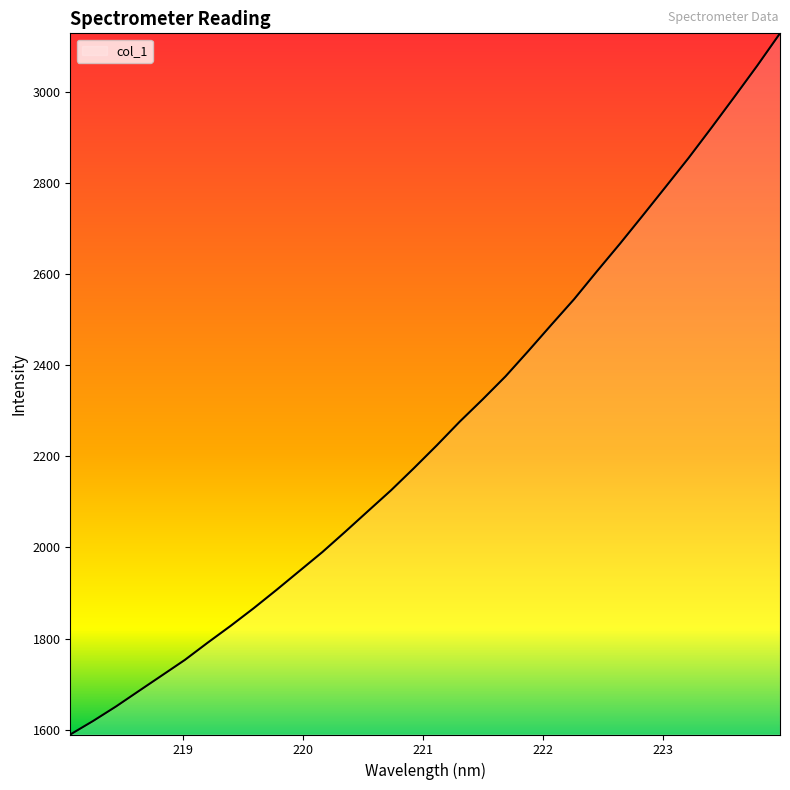

What is the smallest value displayed?

1589.5